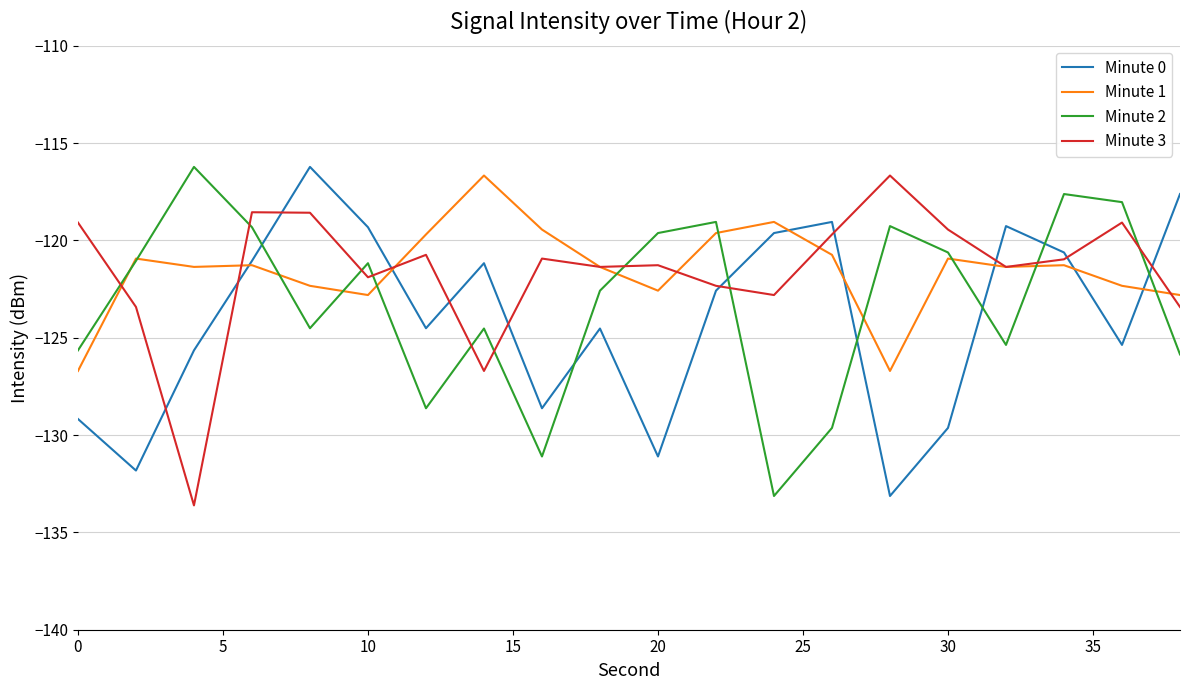

Which series ends up on top after the final intersection of Minute 3 and Minute 2?

Minute 3